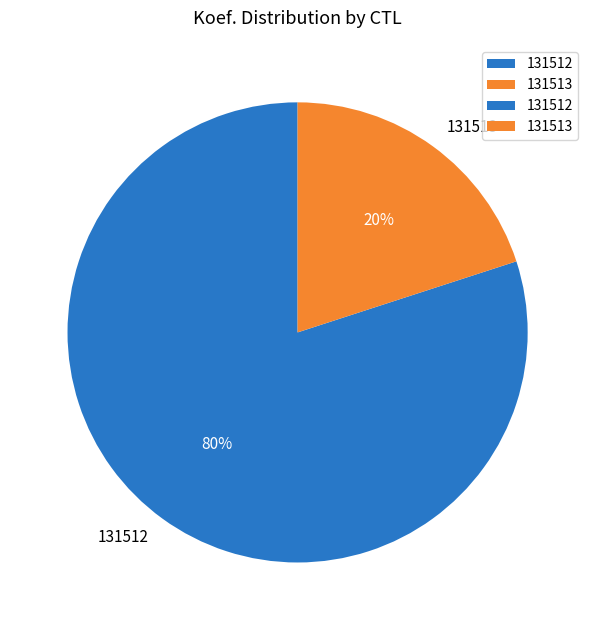

Between 131512 and 131513, which is larger?

131512